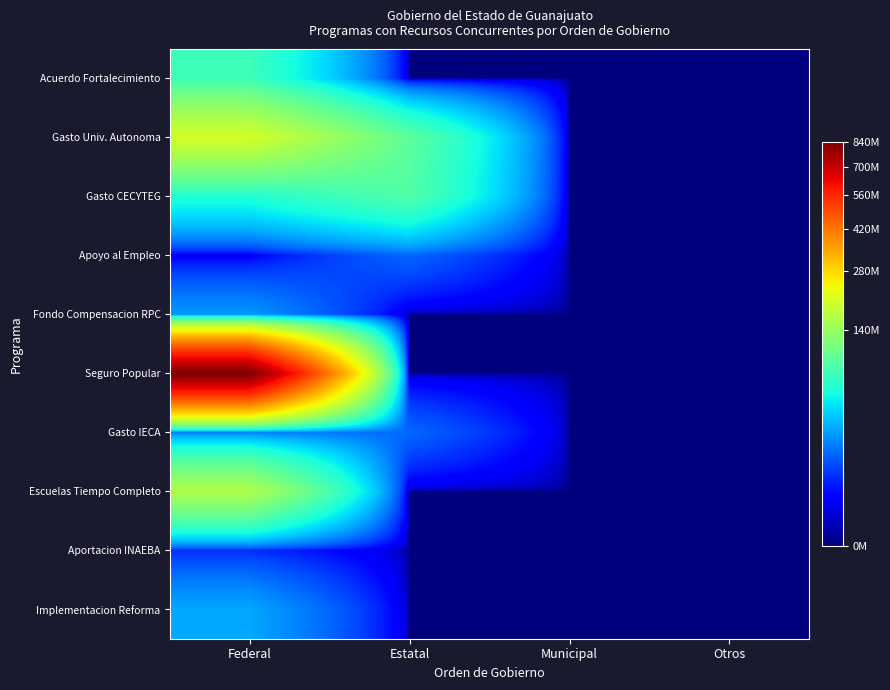

True or false: Apoyo al Empleo has a value of 0.0 at Otros.

True